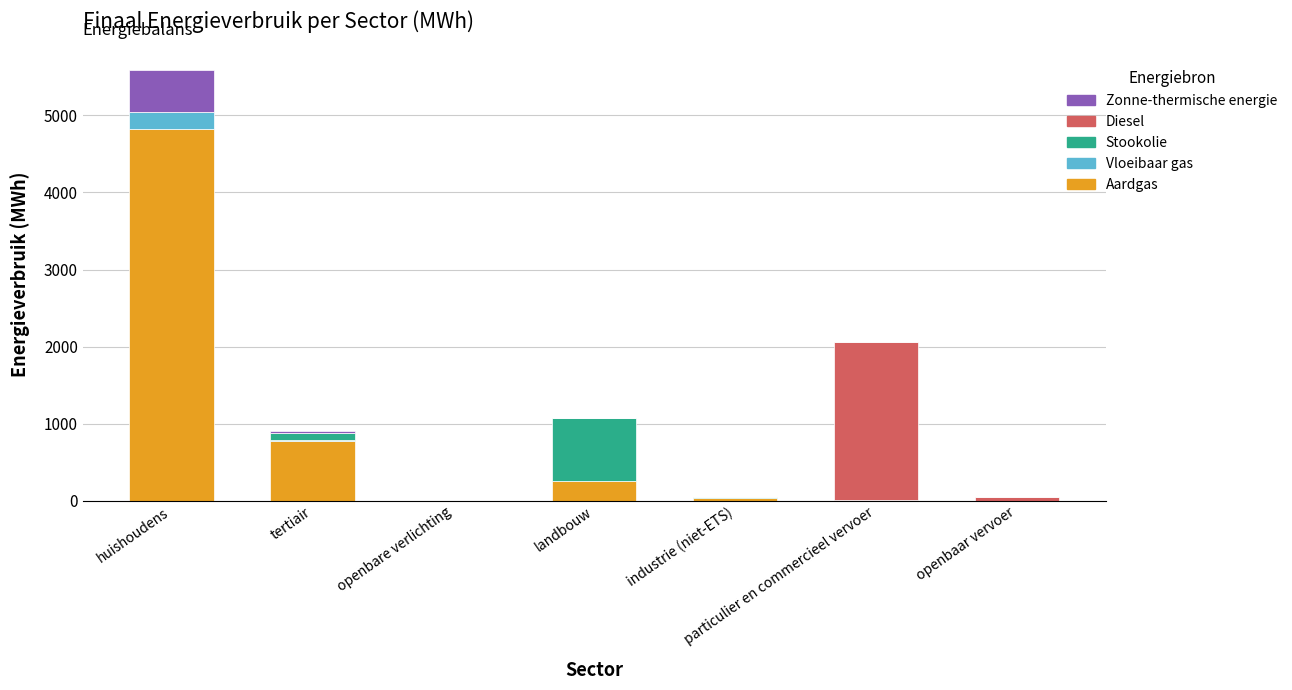

What is the maximum value for Aardgas?

4817.4